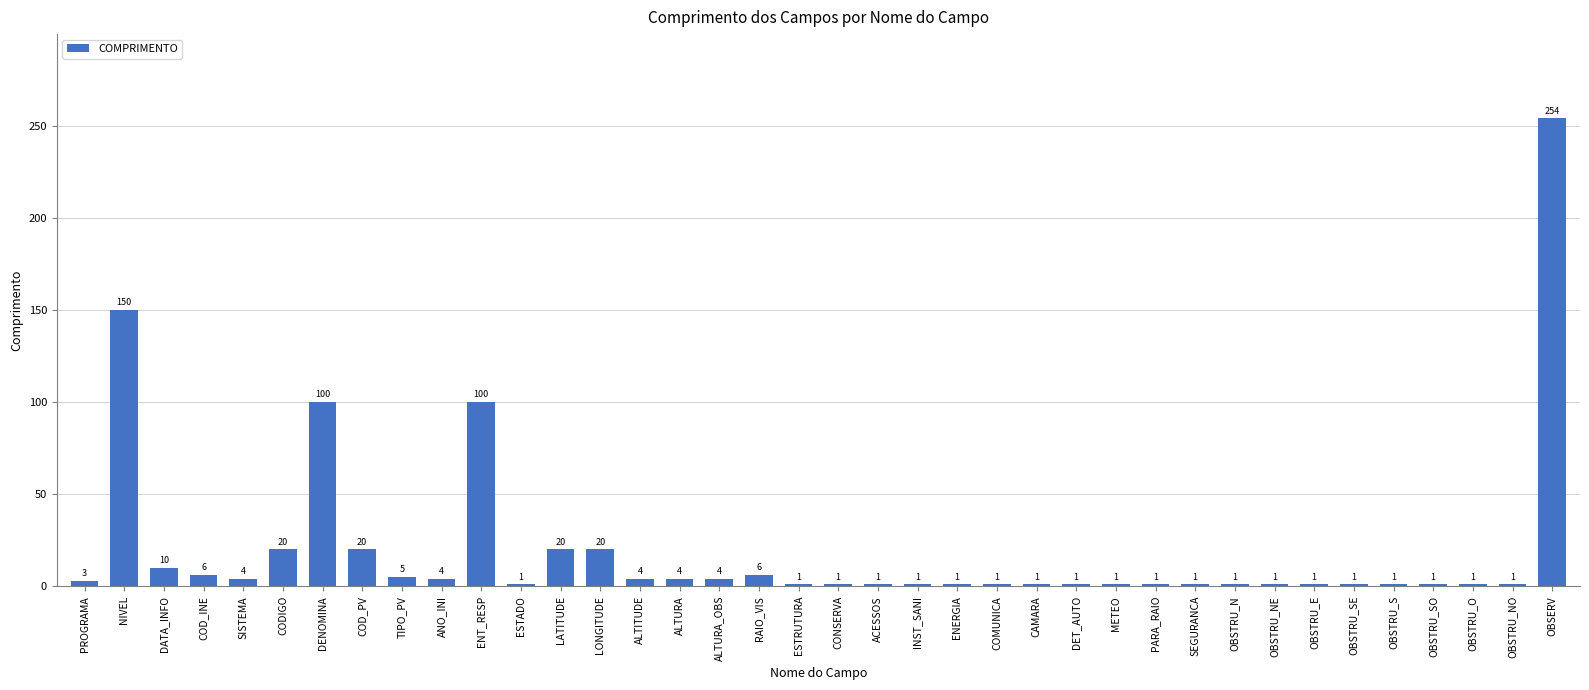

What is the ratio of the value at OBSTRU_N to the value at ESTRUTURA?

1.0